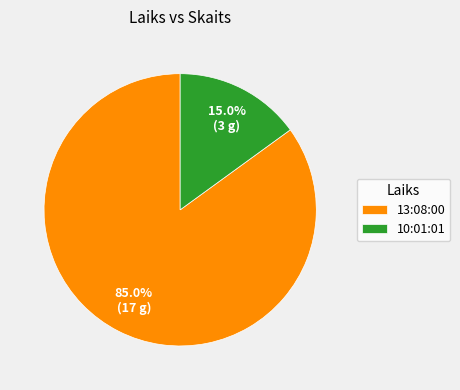

To the nearest percent, what is the difference between the 13:08:00 and 10:01:01 slice percentages?

70%